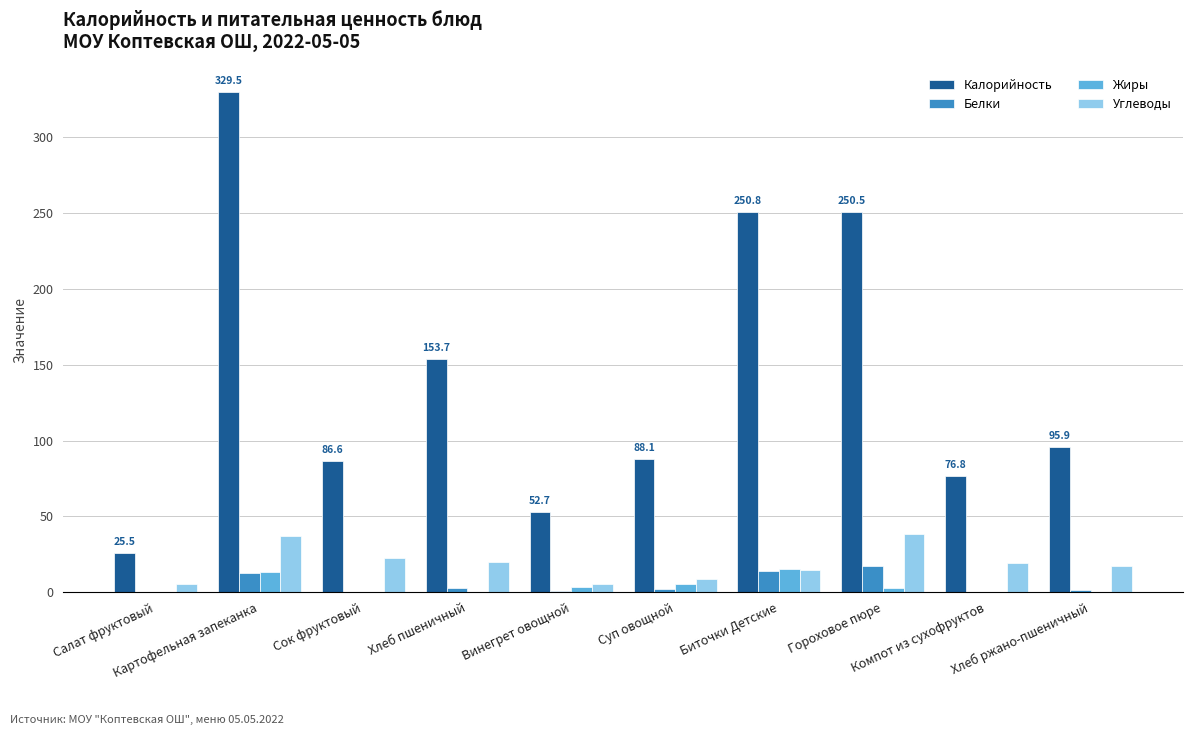

What value does the Белки series have at Сок фруктовый?

0.1